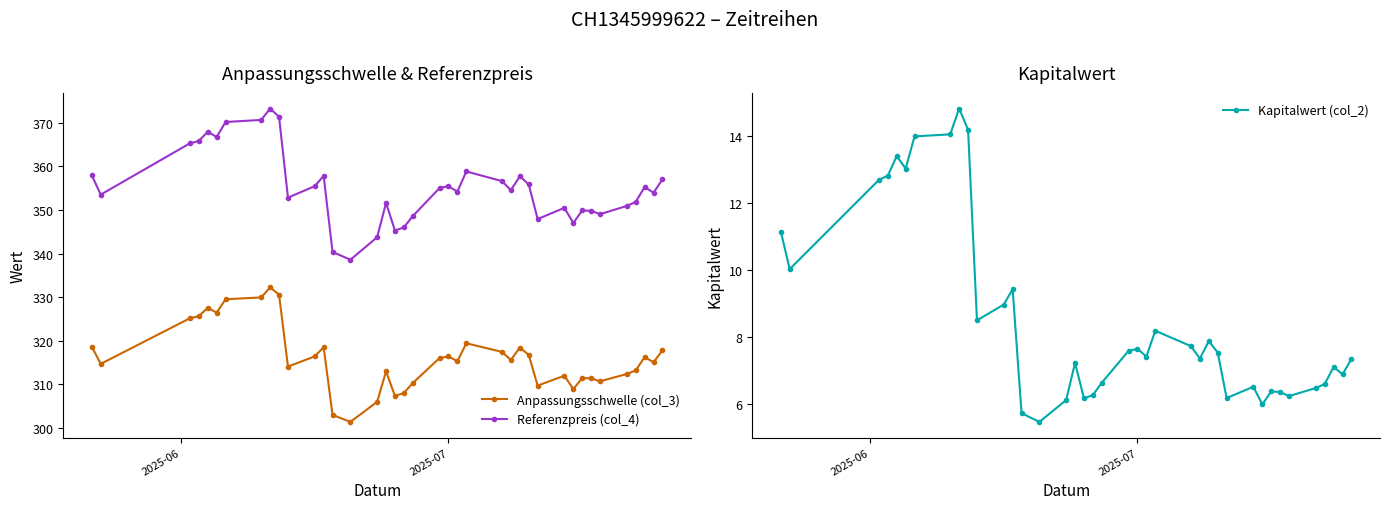

At how many categories does at least one series exceed 87?

39